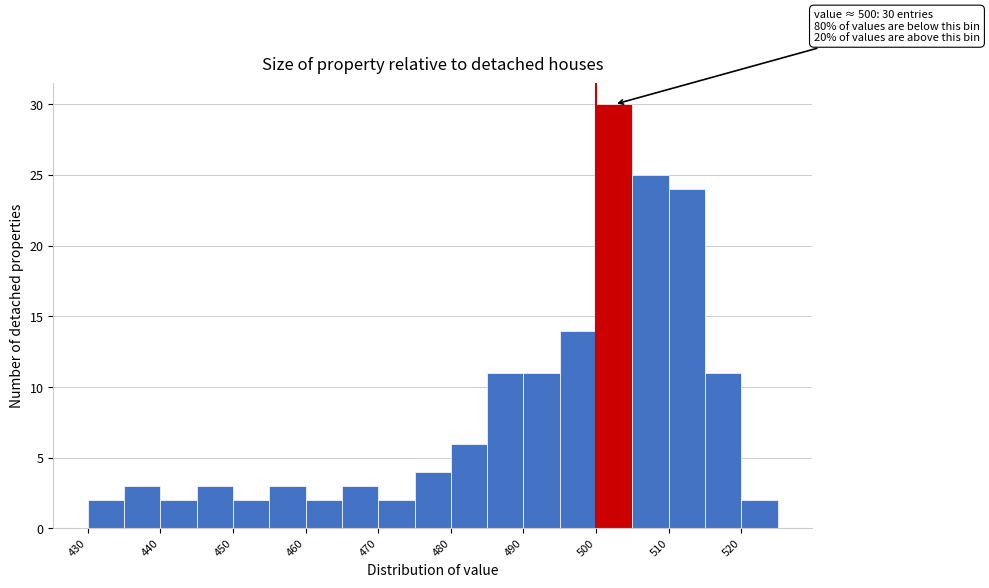

Over which range of the x-axis is the bar tallest?

500 to 505